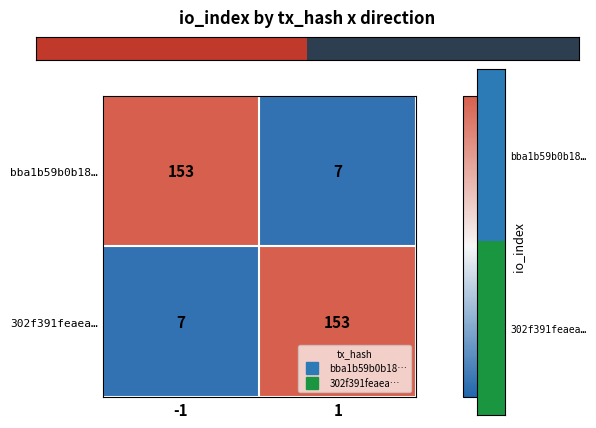

List the labels in order of bba1b59b0b18… value, largest first.

-1, 1